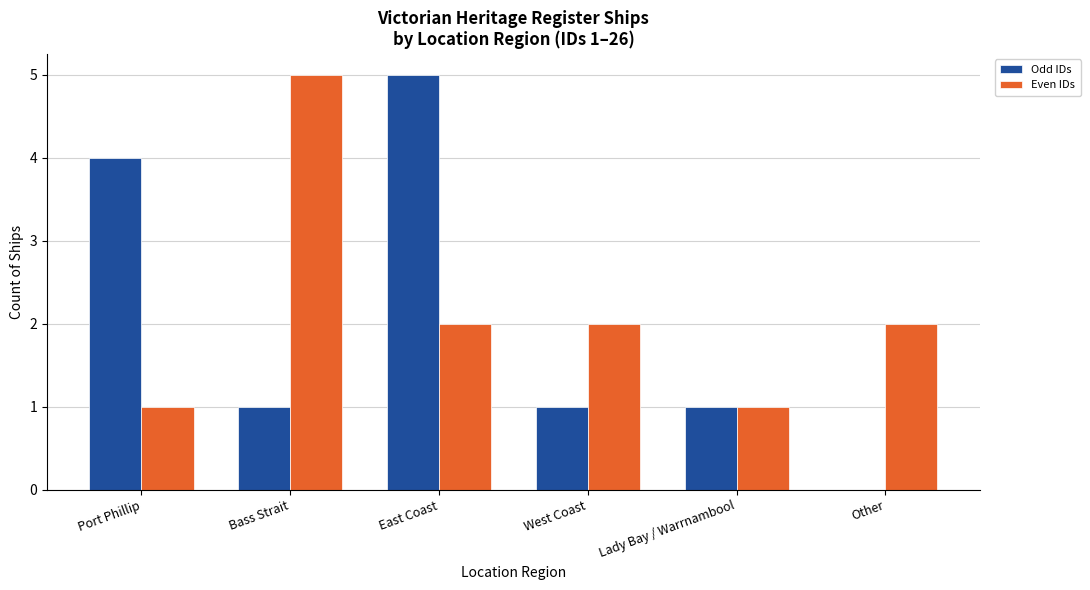

What is the sum of the Even IDs values at West Coast and Bass Strait?

7